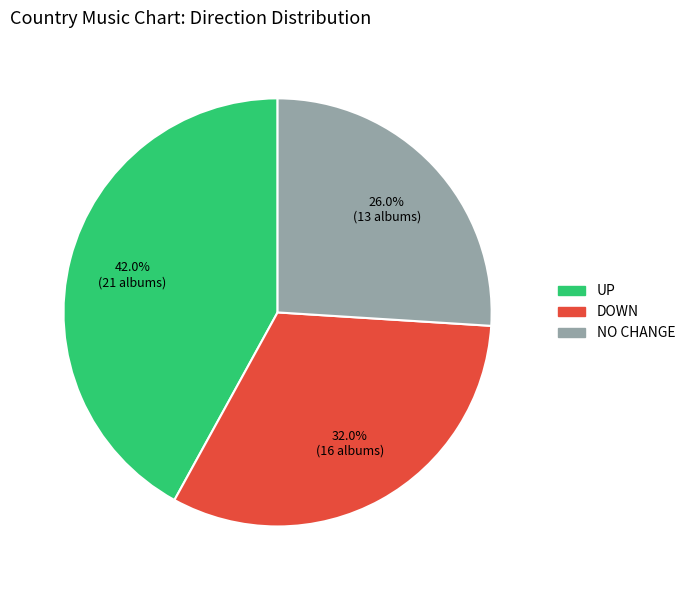

To the nearest percent, what is the difference between the largest and smallest slice percentages?

16%